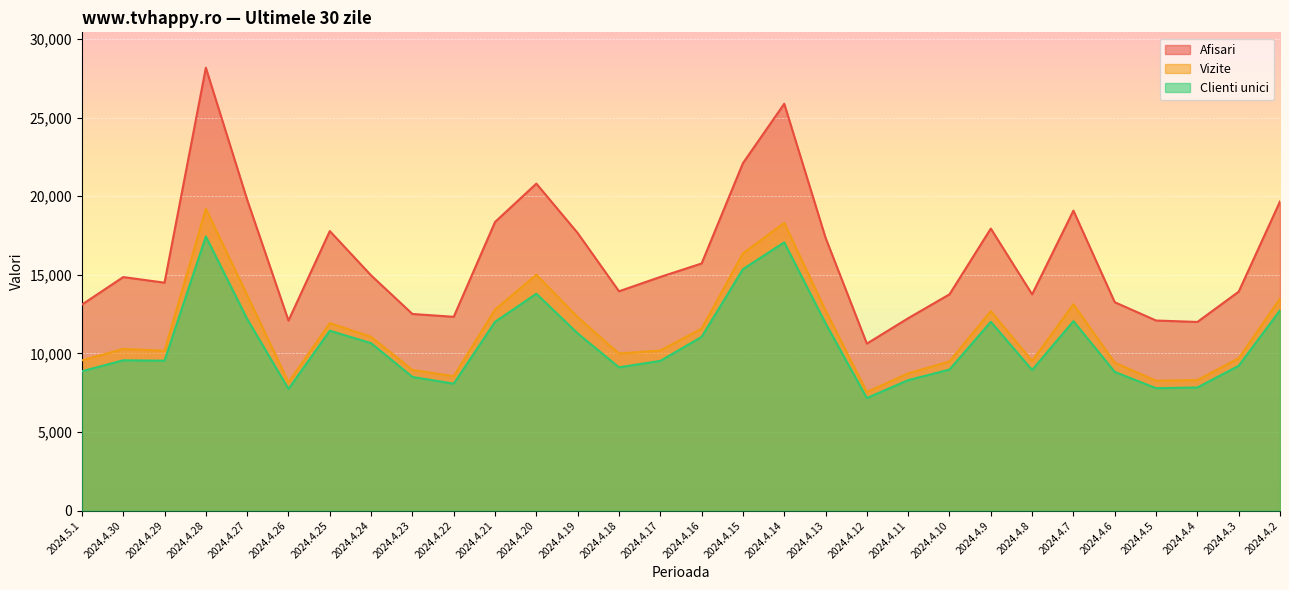

How many categories are shown in the chart?

30